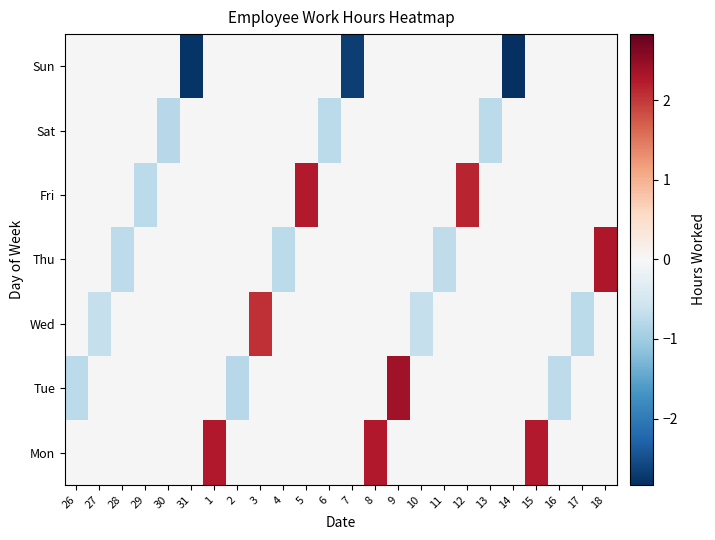

At 28, list the series in order from smallest to largest.

Mon, Tue, Wed, Thu, Fri, Sat, Sun